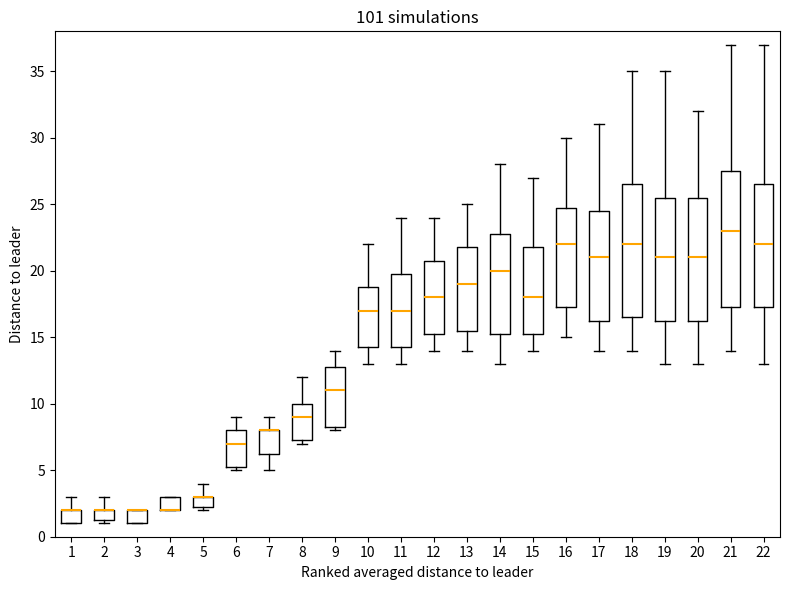

Reading left to right, transcribe this box plot: for each box, give where its median line is, the range the box spans, and where its two whiskers end, as read against the y-axis. The values are not printed on the chart, so give them approximately, as read against the axis.

1: median 2.0 (drawn on the box's upper edge), box 1.0 to 2.0, whiskers 1.0 to 3.0
2: median 2.0 (drawn on the box's upper edge), box 1.5 to 2.0, whiskers 1.0 to 3.0
3: median 2.0 (drawn on the box's upper edge), box 1.0 to 2.0, whiskers 1.0 to 2.0
4: median 2.0 (drawn on the box's lower edge), box 2.0 to 3.0, whiskers 2.0 to 3.0
5: median 3.0 (drawn on the box's upper edge), box 2.5 to 3.0, whiskers 2.0 to 4.0
6: median 7.0, box 5.5 to 8.0, whiskers 5.0 to 9.0
7: median 8.0 (drawn on the box's upper edge), box 6.5 to 8.0, whiskers 5.0 to 9.0
8: median 9.0, box 7.5 to 10.0, whiskers 7.0 to 12.0
9: median 11.0, box 8.5 to 13.0, whiskers 8.0 to 14.0
10: median 17.0, box 14.5 to 19.0, whiskers 13.0 to 22.0
11: median 17.0, box 14.5 to 20.0, whiskers 13.0 to 24.0
12: median 18.0, box 15.5 to 21.0, whiskers 14.0 to 24.0
13: median 19.0, box 15.5 to 22.0, whiskers 14.0 to 25.0
14: median 20.0, box 15.5 to 23.0, whiskers 13.0 to 28.0
15: median 18.0, box 15.5 to 22.0, whiskers 14.0 to 27.0
16: median 22.0, box 17.5 to 25.0, whiskers 15.0 to 30.0
17: median 21.0, box 16.5 to 24.5, whiskers 14.0 to 31.0
18: median 22.0, box 16.5 to 26.5, whiskers 14.0 to 35.0
19: median 21.0, box 16.5 to 25.5, whiskers 13.0 to 35.0
20: median 21.0, box 16.5 to 25.5, whiskers 13.0 to 32.0
21: median 23.0, box 17.5 to 27.5, whiskers 14.0 to 37.0
22: median 22.0, box 17.5 to 26.5, whiskers 13.0 to 37.0